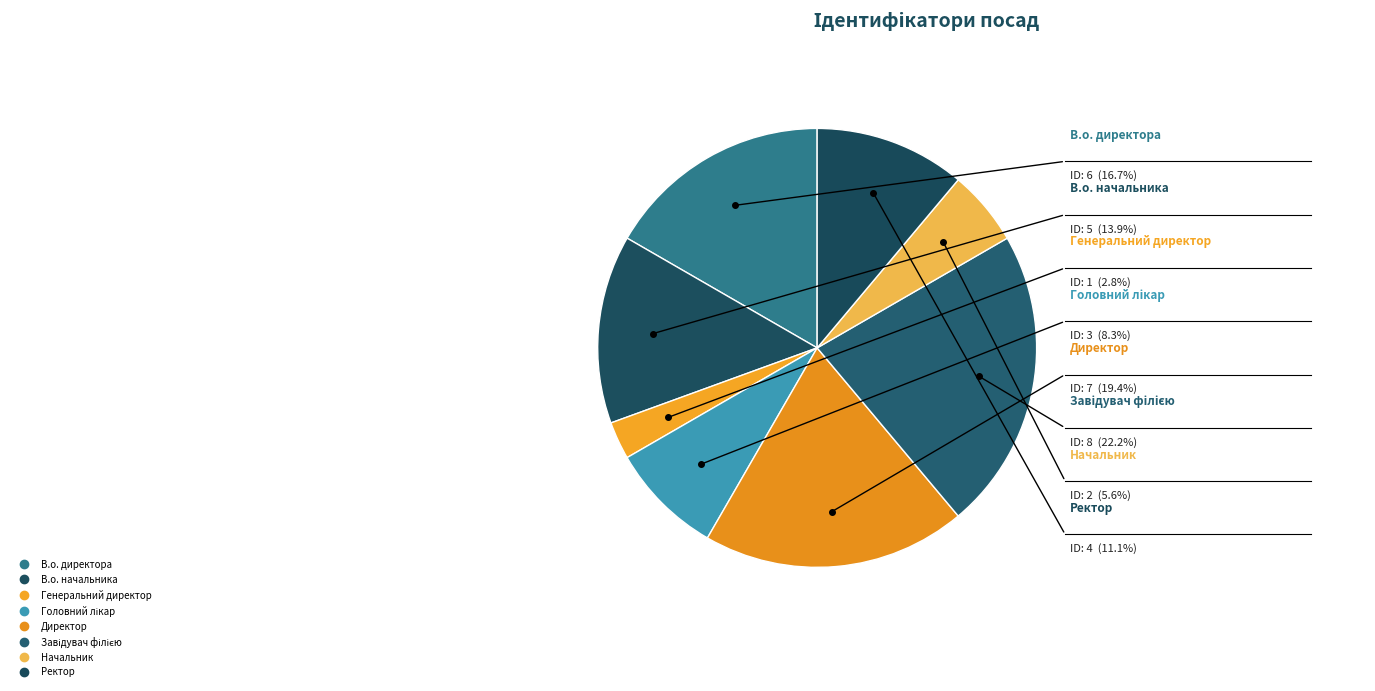

The Начальник slice represents 17% of the pie. True or false?

False